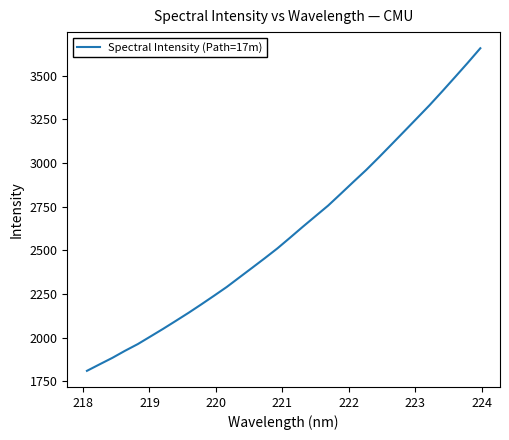

Does the chart display data point markers on the line(s)?

No